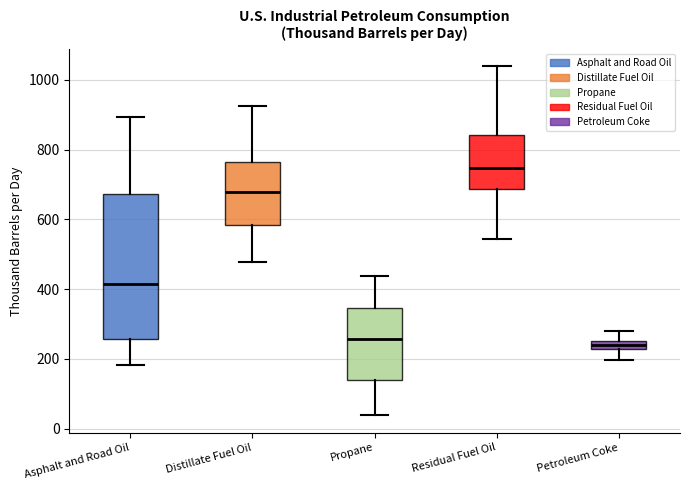

Where does the upper whisker of the box for Asphalt and Road Oil end on the y-axis? The values are not printed on the chart, so give them approximately, as read against the axis.

900